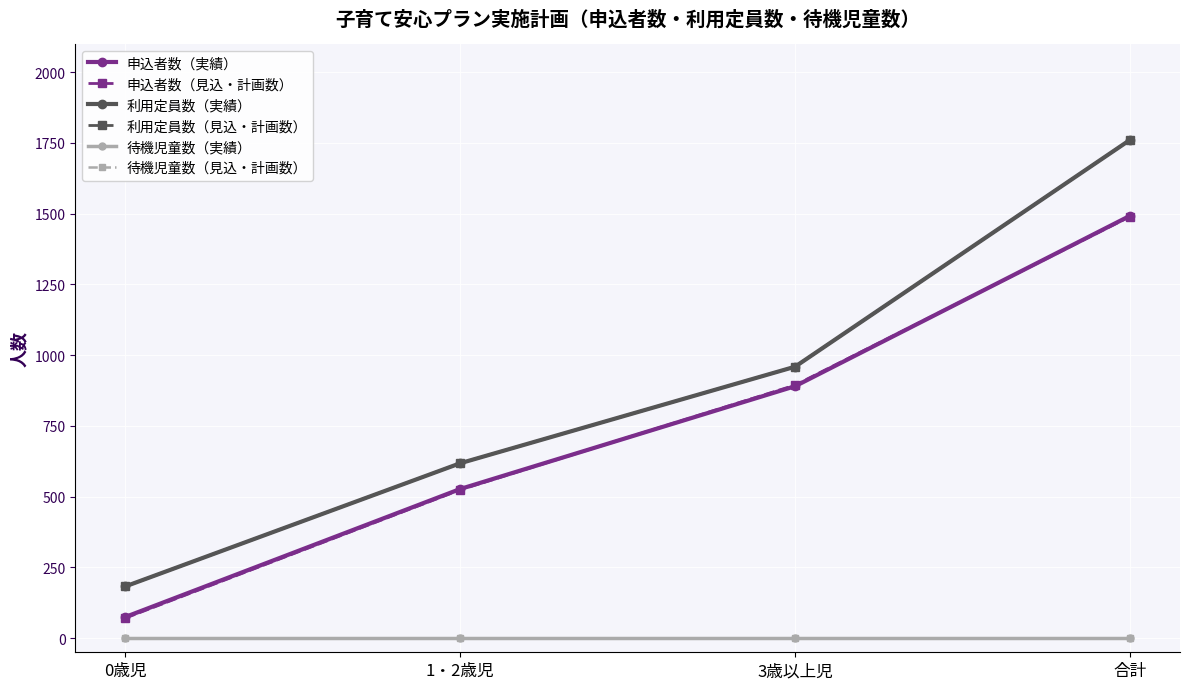

True or false: 申込者数（見込・計画数） and 利用定員数（見込・計画数） cross at least once.

False